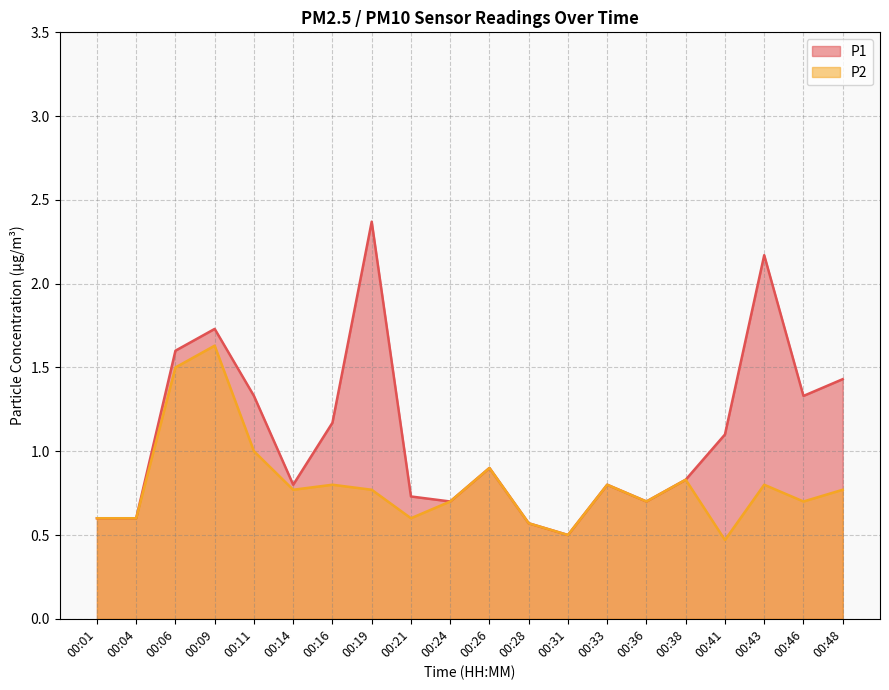

What is the value of the P2 point at the 3rd from the left?

1.5